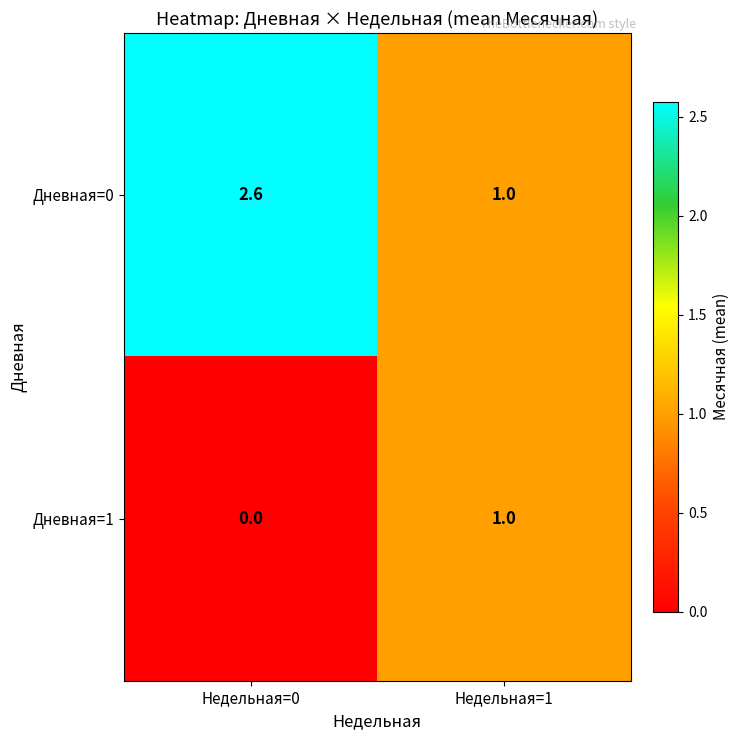

What is the maximum value shown in the chart?

2.6